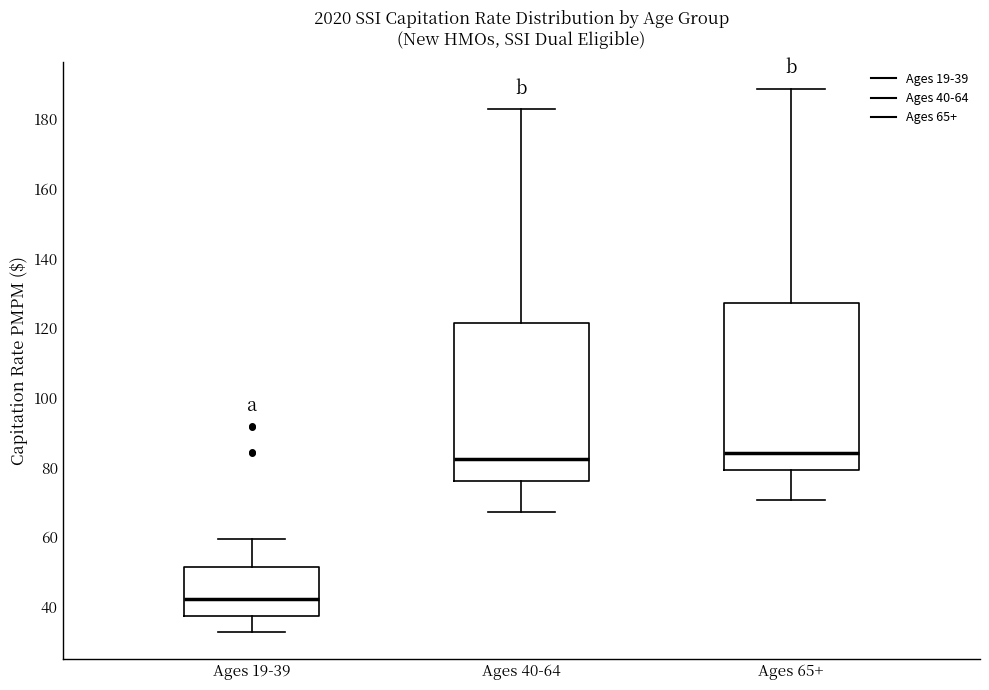

Reading left to right, read every box against the y-axis: the position of its median line, the range the box covers, and the ends of its whiskers. The values are not printed on the chart, so give them approximately, as read against the axis.

Ages 19-39: median 42, box 38 to 52, whiskers 32 to 60
Ages 40-64: median 82, box 76 to 122, whiskers 68 to 182
Ages 65+: median 84, box 80 to 128, whiskers 70 to 188